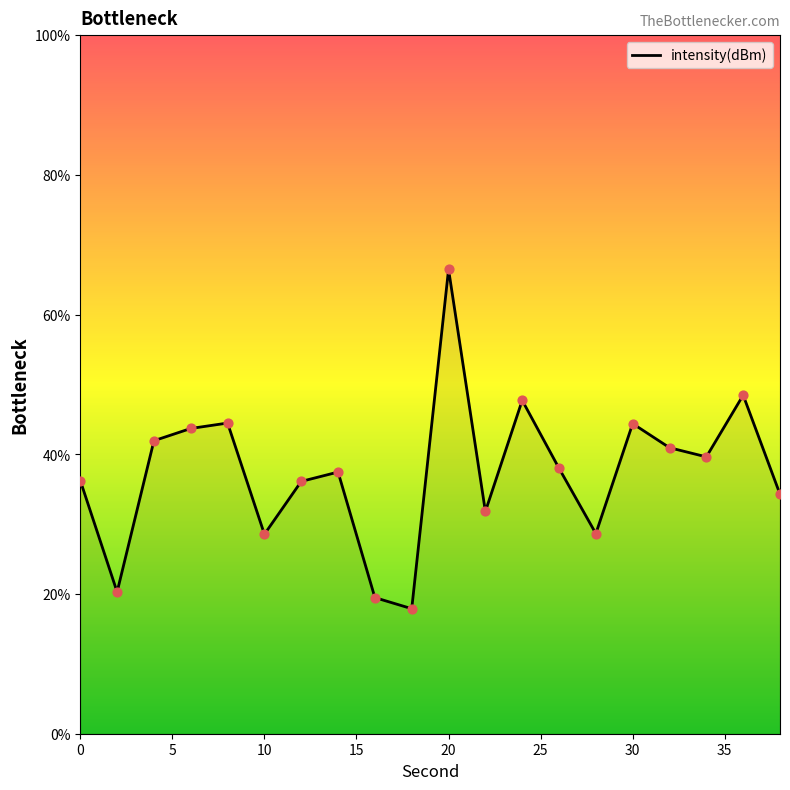

What is the minimum value shown in the chart?

17.9